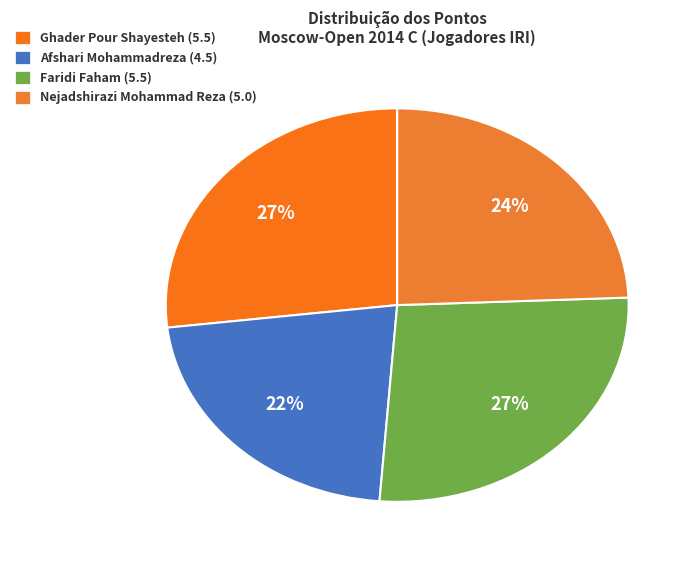

To the nearest percent, what is the average slice percentage?

25%